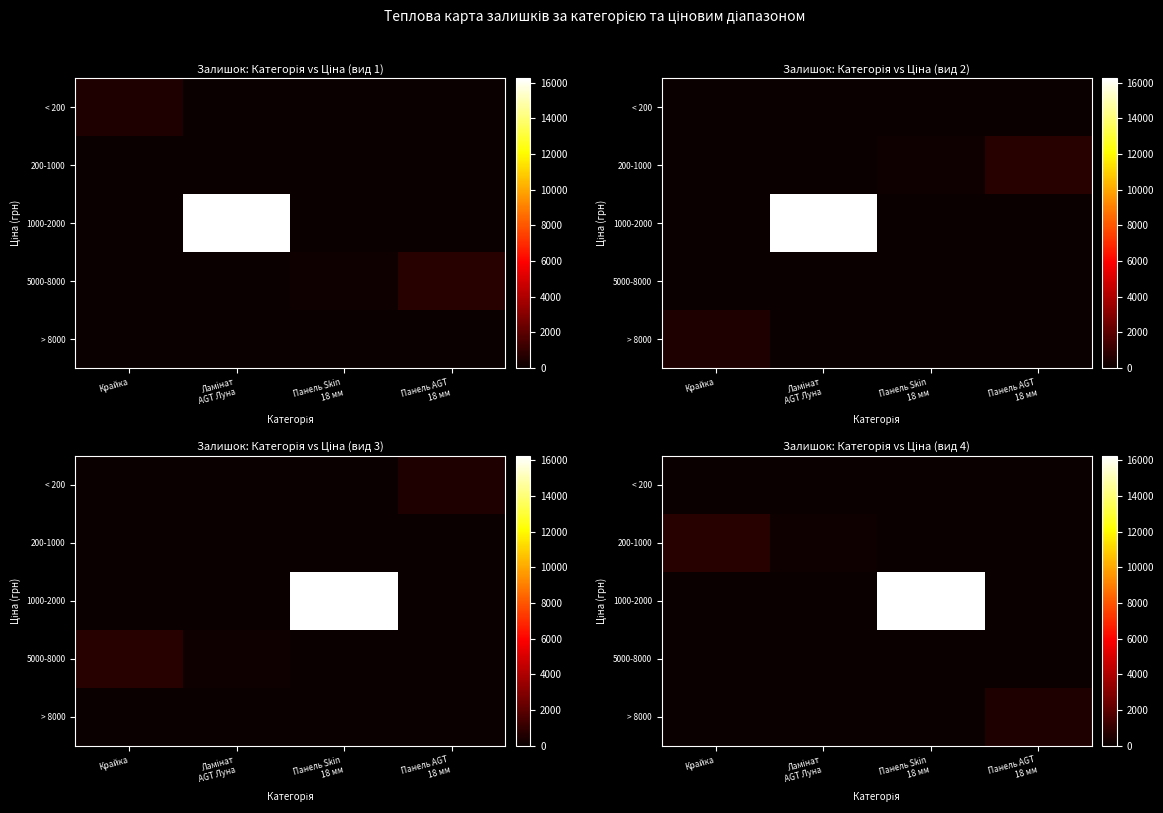

The value of 1000-2000 at Ламінат AGT Луна is 10776. True or false?

False